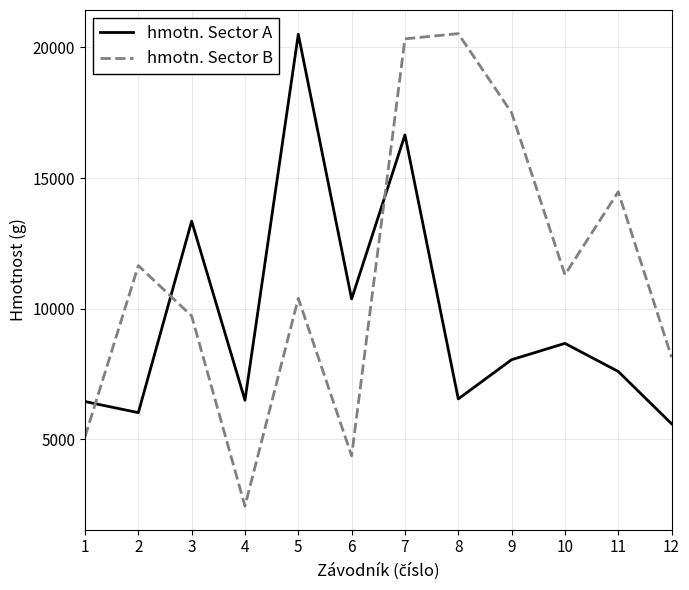

At which category does hmotn. Sector A reach its first local peak?

3